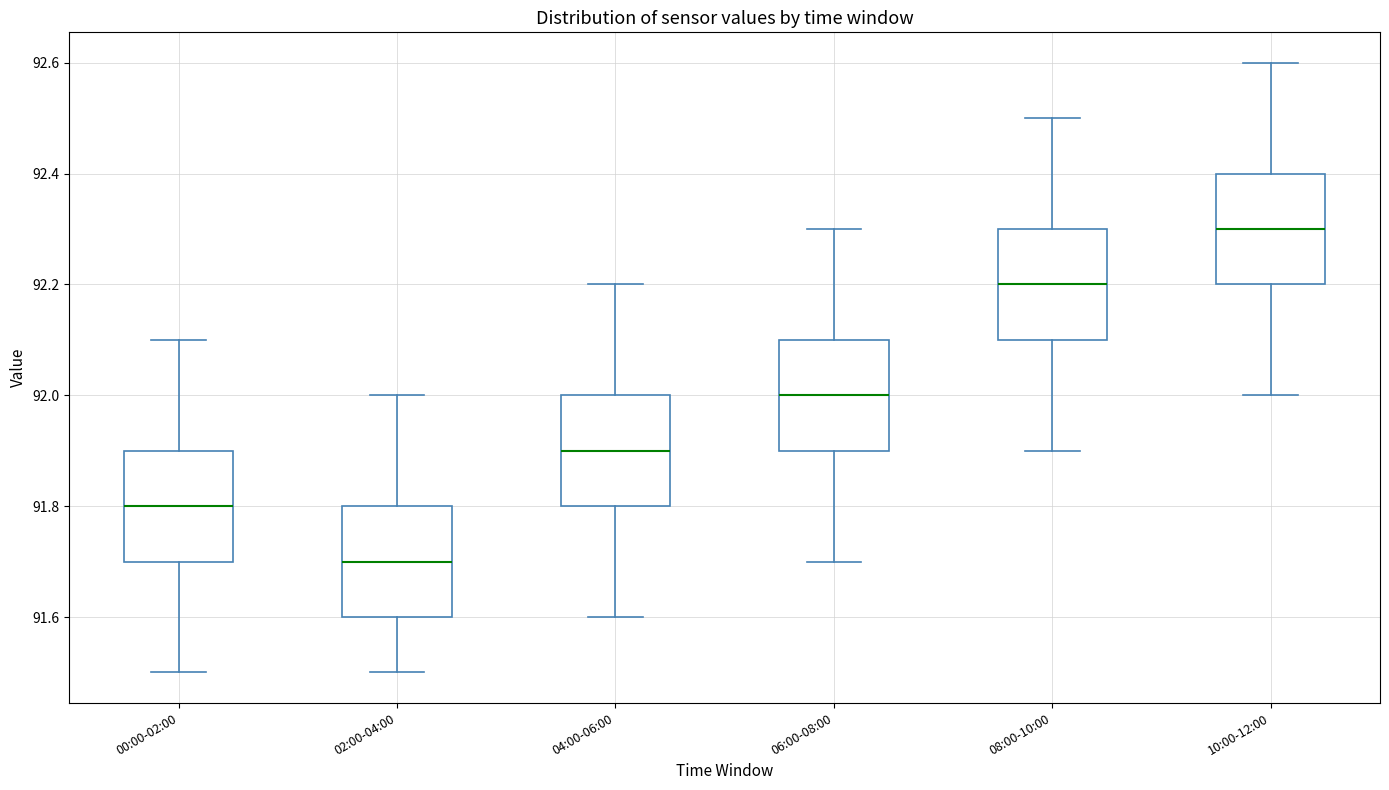

Reading left to right, transcribe this box plot: for each box, give where its median line is, the range the box spans, and where its two whiskers end, as read against the y-axis. The values are not printed on the chart, so give them approximately, as read against the axis.

00:00-02:00: median 91.8, box 91.7 to 91.9, whiskers 91.5 to 92.1
02:00-04:00: median 91.7, box 91.6 to 91.8, whiskers 91.5 to 92.0
04:00-06:00: median 91.9, box 91.8 to 92.0, whiskers 91.6 to 92.2
06:00-08:00: median 92.0, box 91.9 to 92.1, whiskers 91.7 to 92.3
08:00-10:00: median 92.2, box 92.1 to 92.3, whiskers 91.9 to 92.5
10:00-12:00: median 92.3, box 92.2 to 92.4, whiskers 92.0 to 92.6